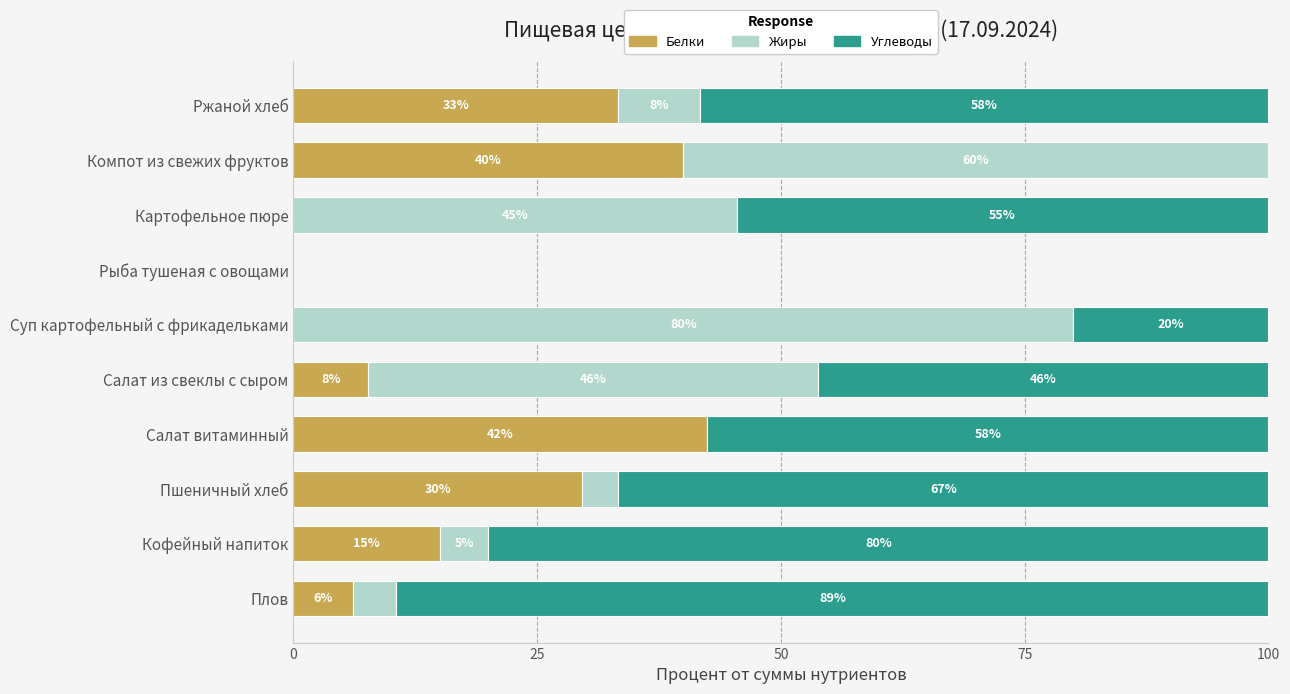

What is the total value across all series at Салат витаминный?

100.0